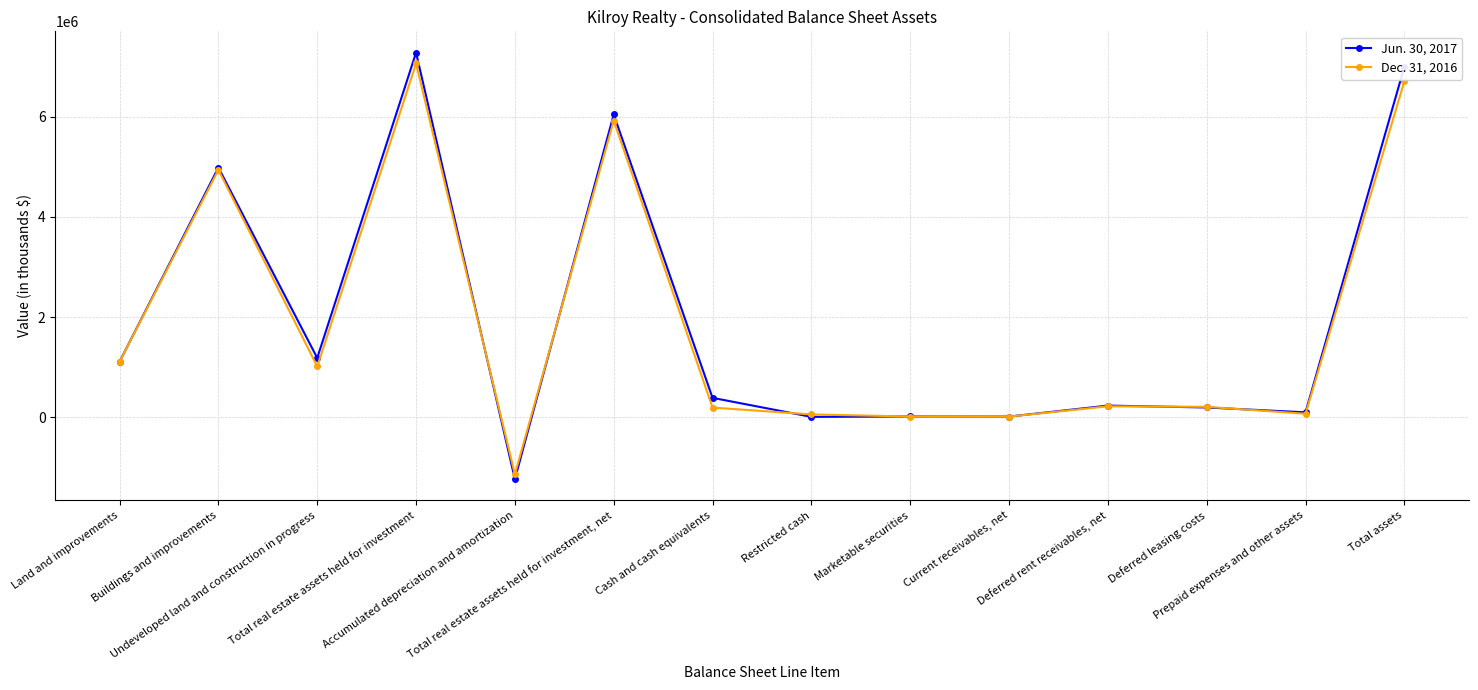

What is the value of the Jun. 30, 2017 point at the 4th from the left?

7276227